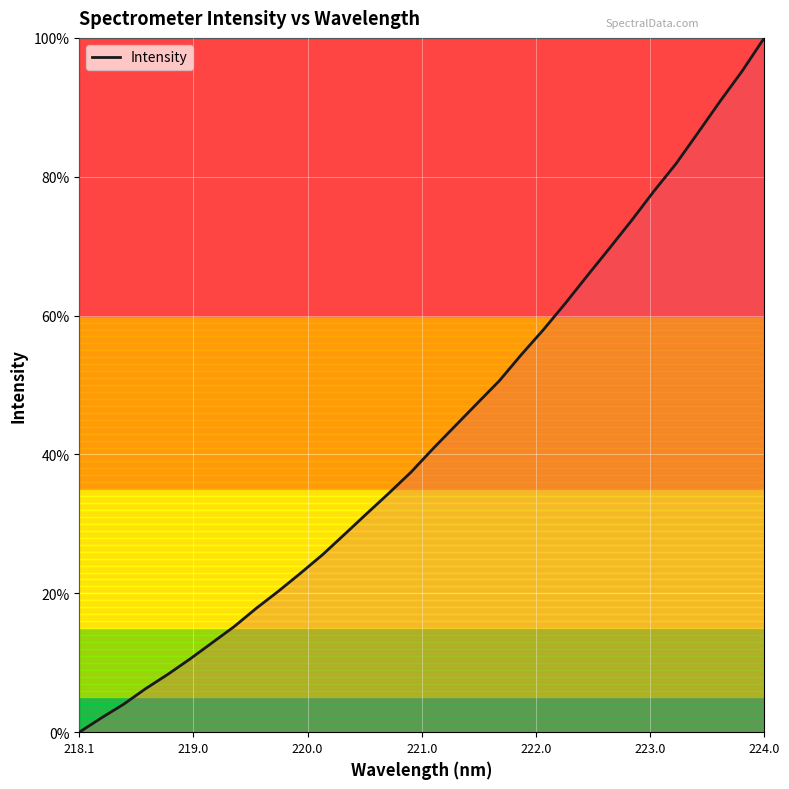

What is the maximum value shown in the chart?

100.0